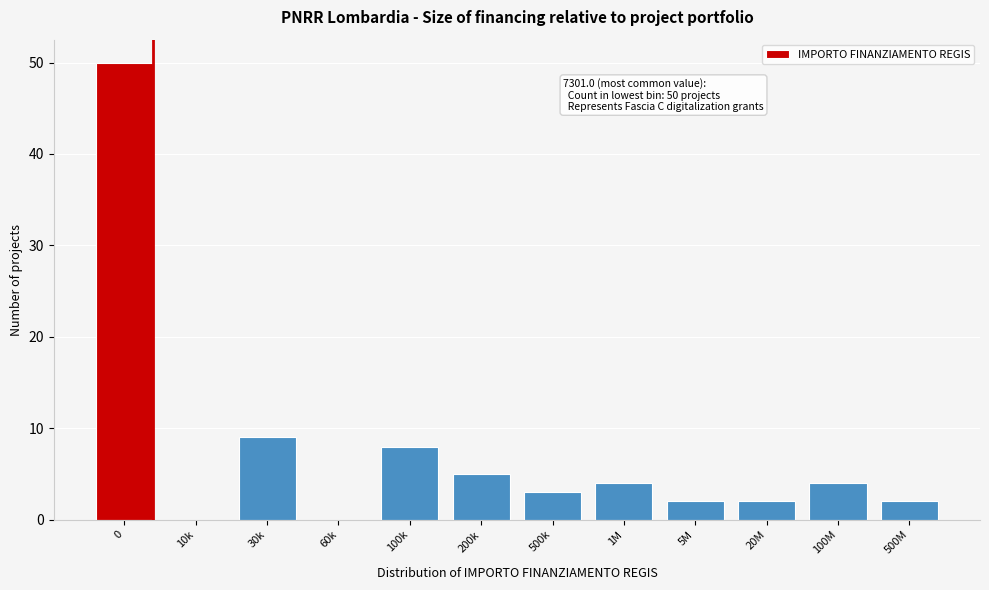

Reading right to left, extract all data points from this chart.

500M=2	100M=4	20M=2	5M=2	1M=4	500k=3	200k=5	100k=8	60k=0	30k=9	10k=0	0=50